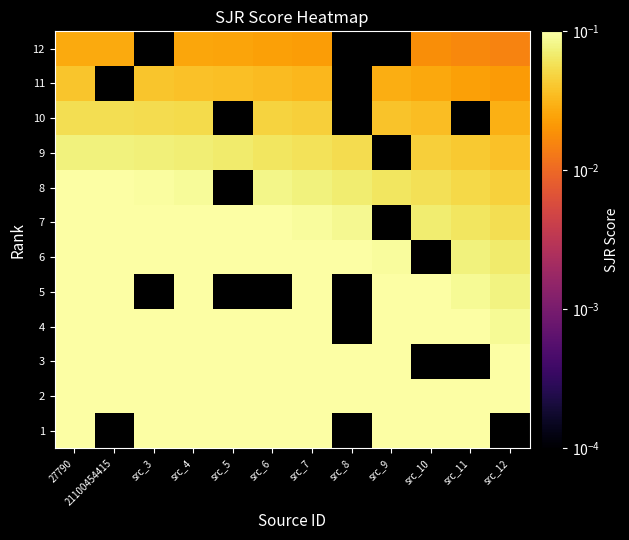

At how many categories does at least one series exceed 0?

12